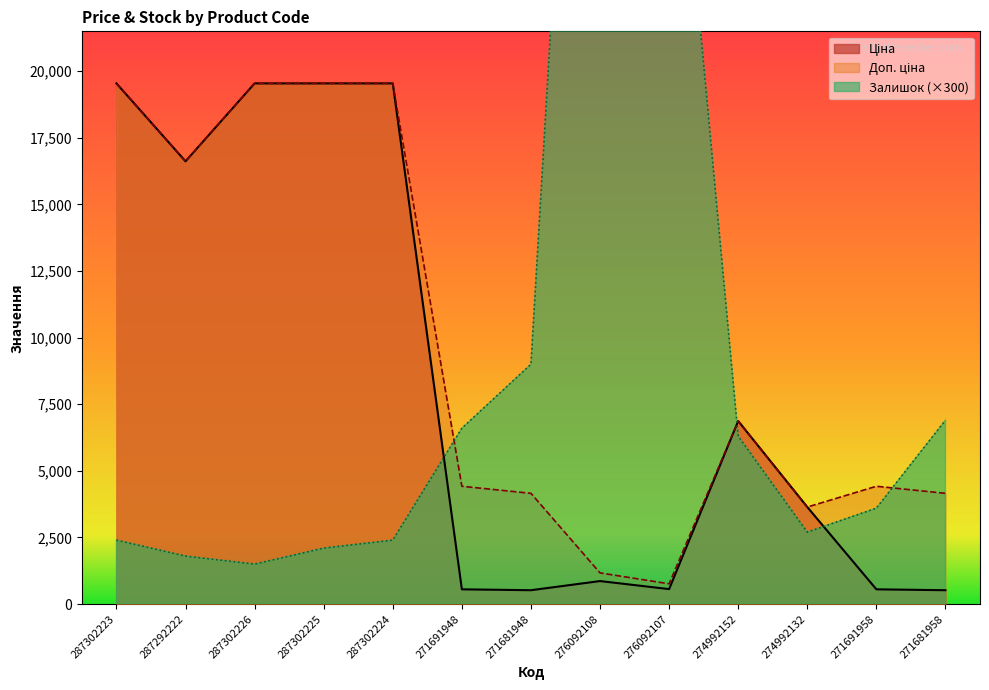

Does the chart display data point markers on the line(s)?

No